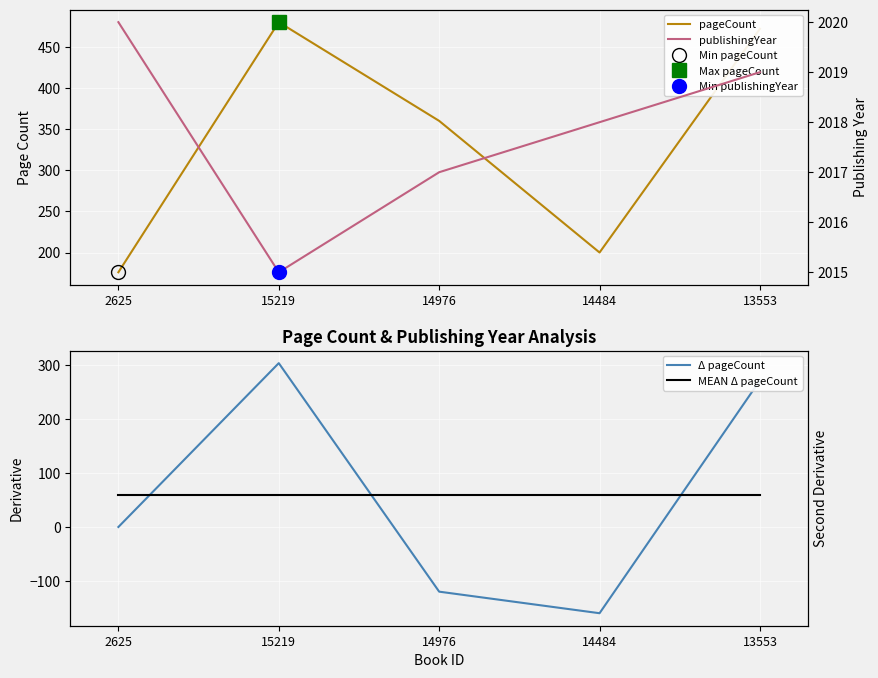

In pageCount, how many points are higher than both neighbors (excluding endpoints)?

1